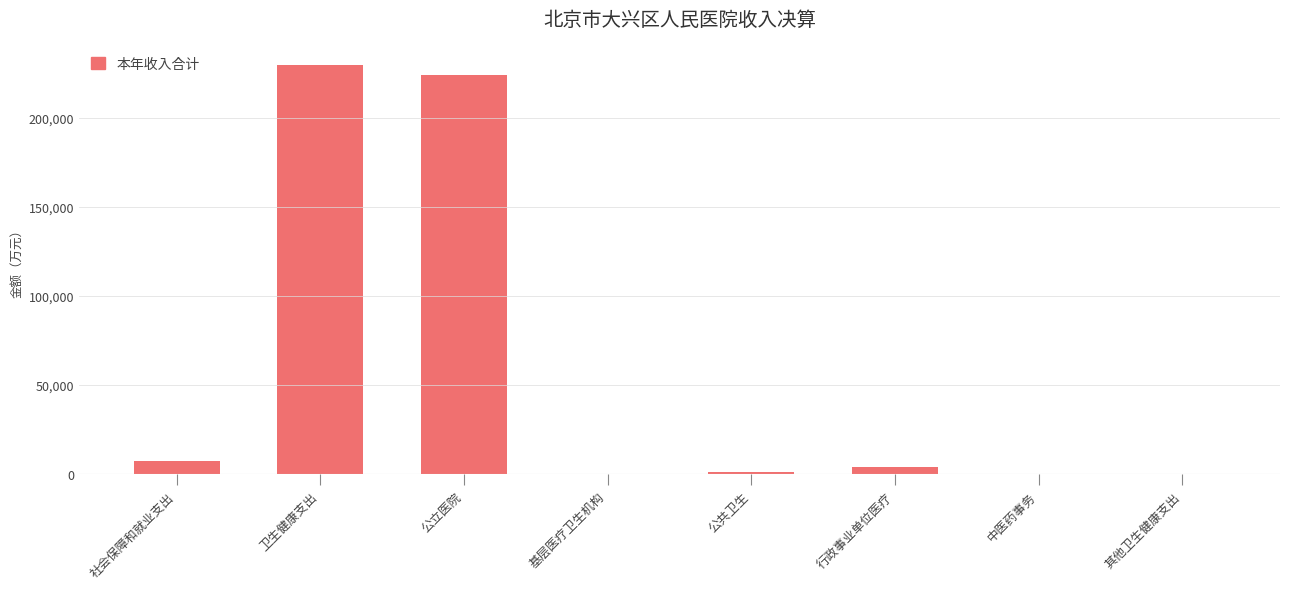

The chart shows a value of 224031.1 at 公立医院. True or false?

True